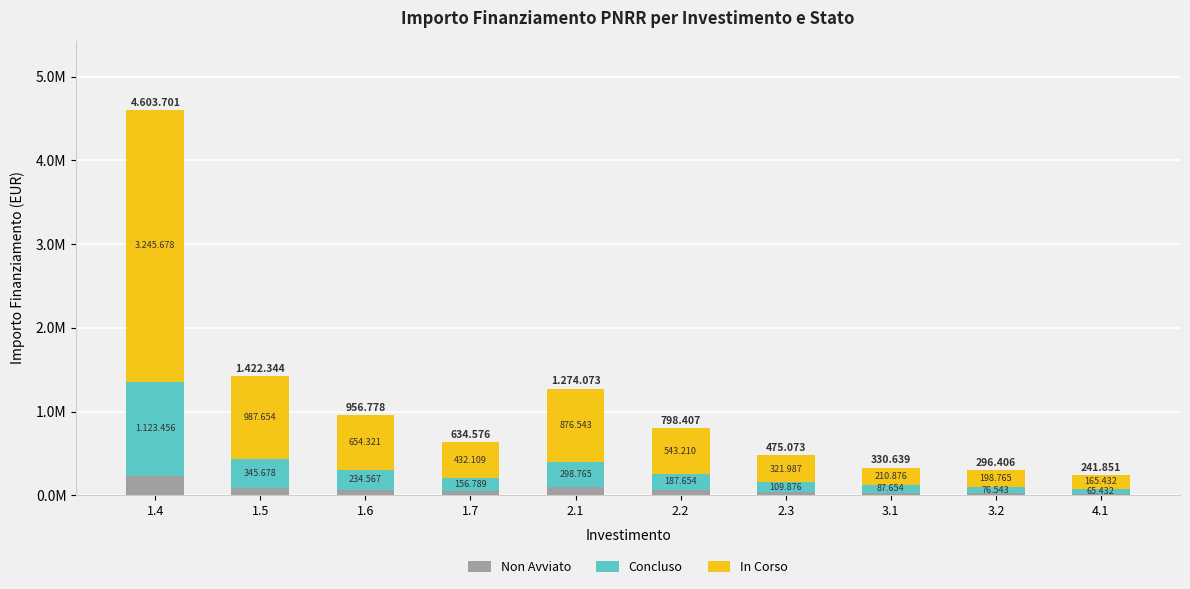

What are all the series names shown in the legend?

Non Avviato, Concluso, In Corso